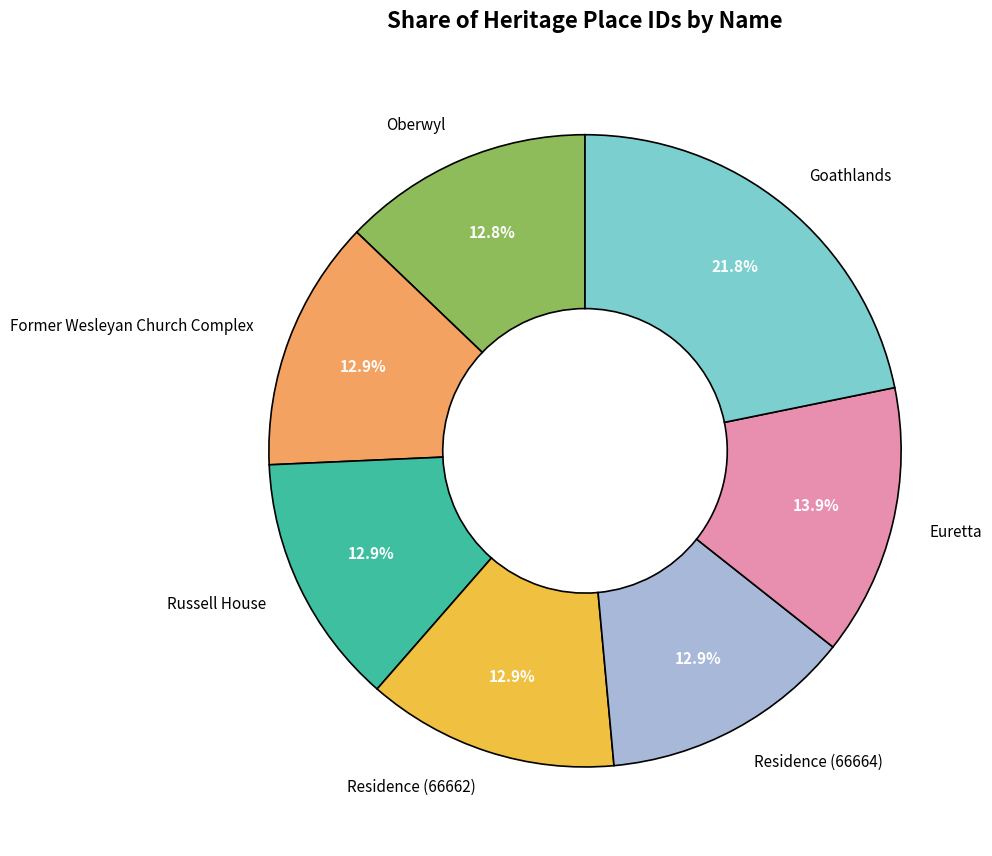

To the nearest percent, what portion does Former Wesleyan Church Complex represent?

13%